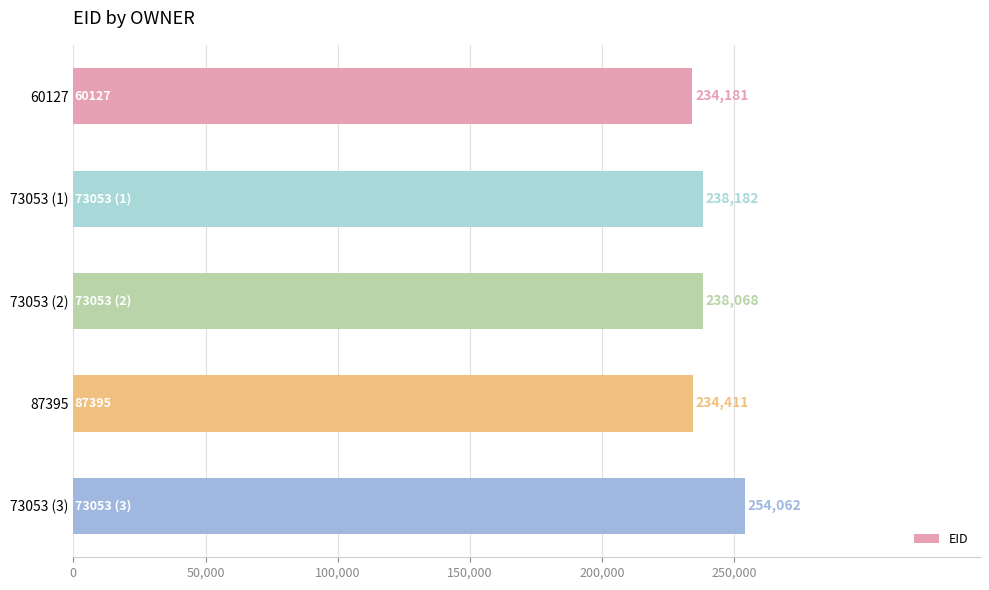

List the labels in order of value, largest first.

73053 (3), 73053 (1), 73053 (2), 87395, 60127